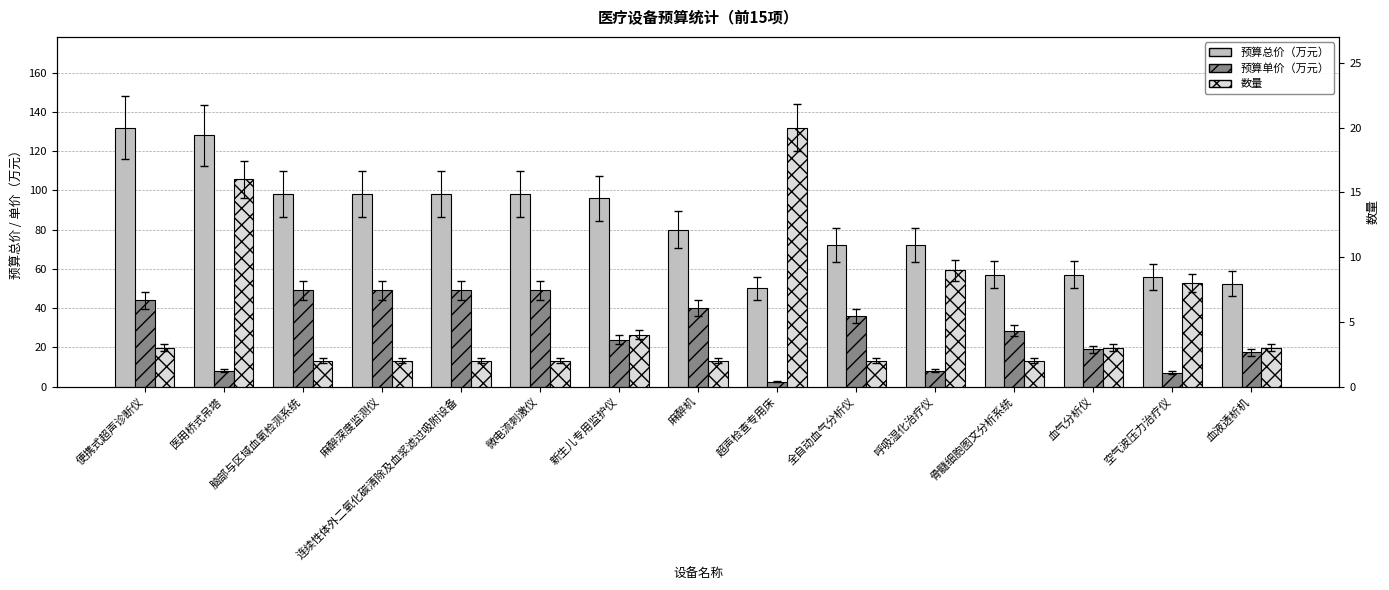

What is the difference between the 预算单价（万元） values at 便携式超声诊断仪 and 超声检查专用床?

41.5